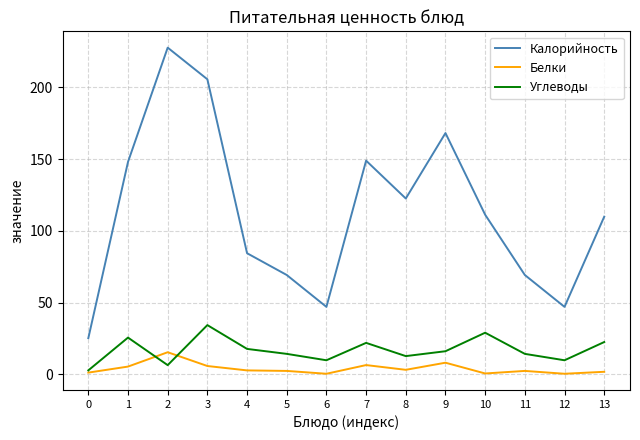

Count the number of categories in the chart.

14